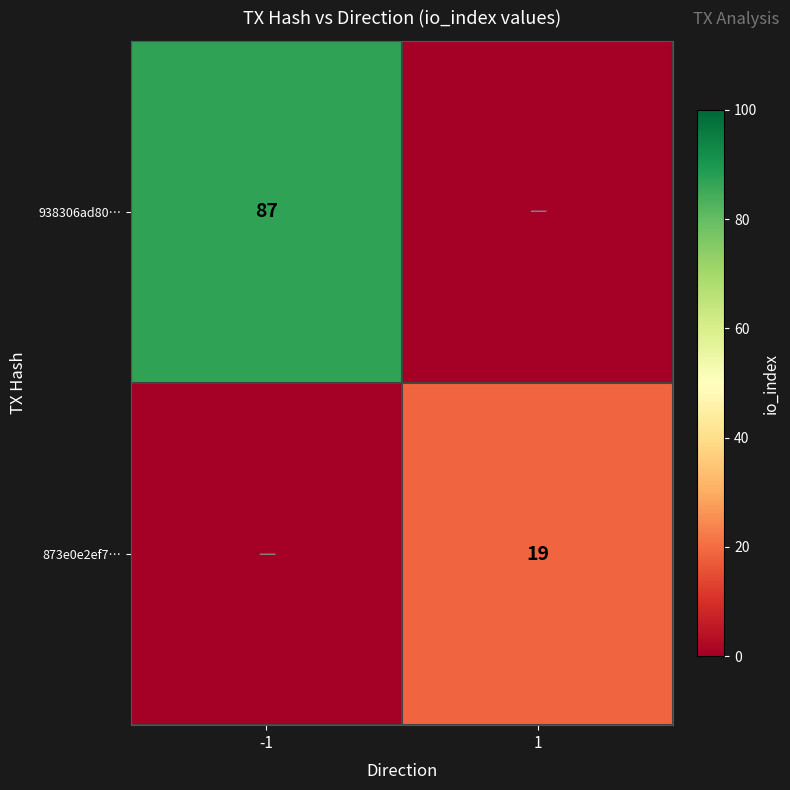

Is it true that 873e0e2ef7… equals 8 at 1?

False